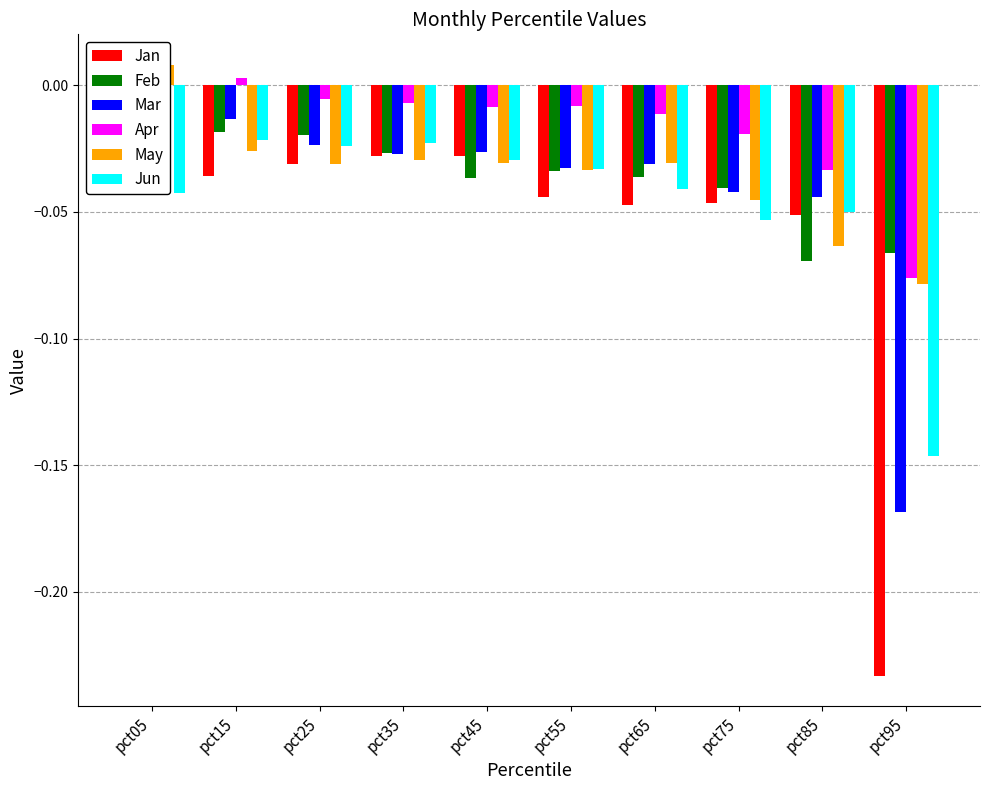

Is the value of Jun at pct25 greater than the value of Jan at pct95?

Yes